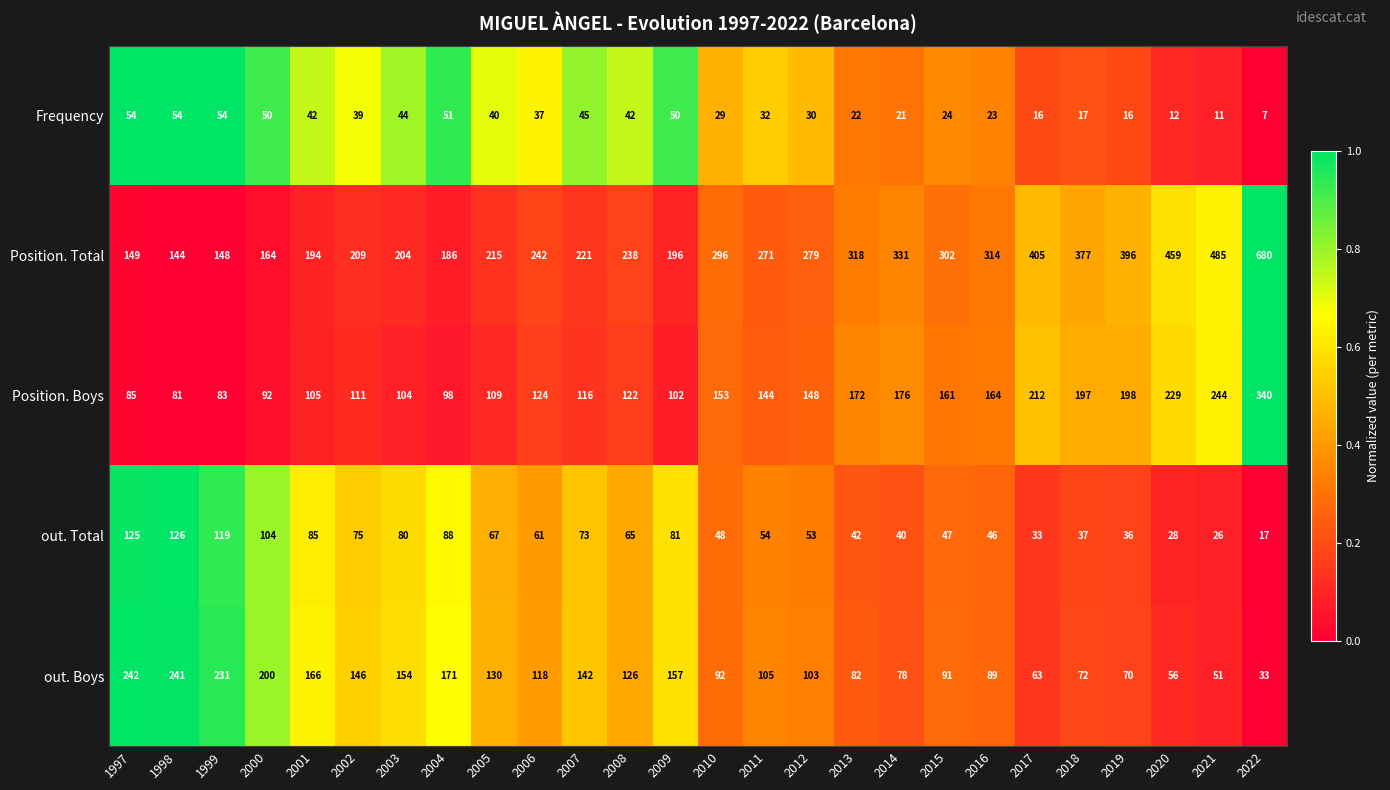

Where does the Frequency series first go above 37?

1997